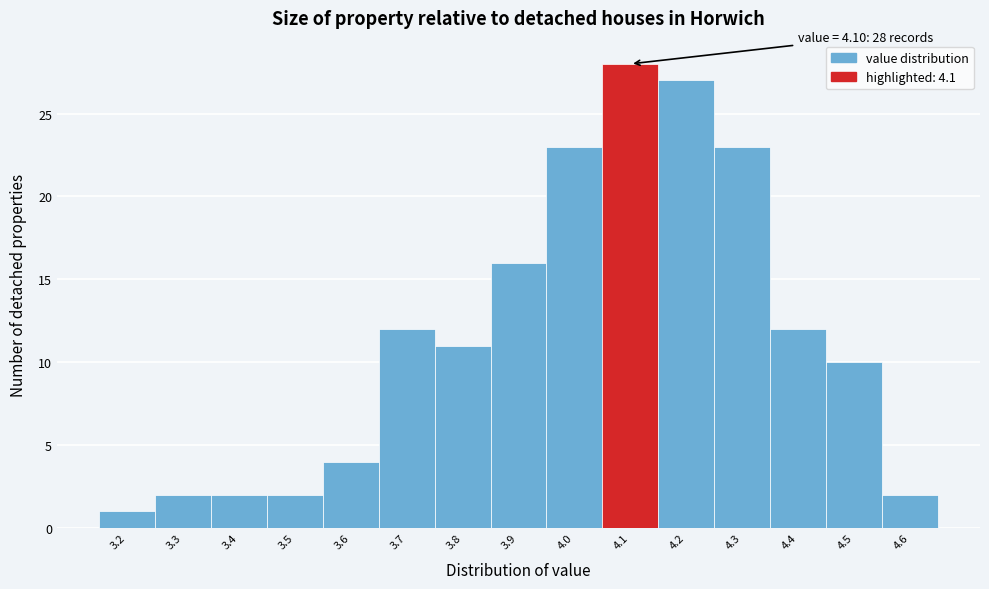

Which range on the x-axis has the tallest bar?

4.05 to 4.15